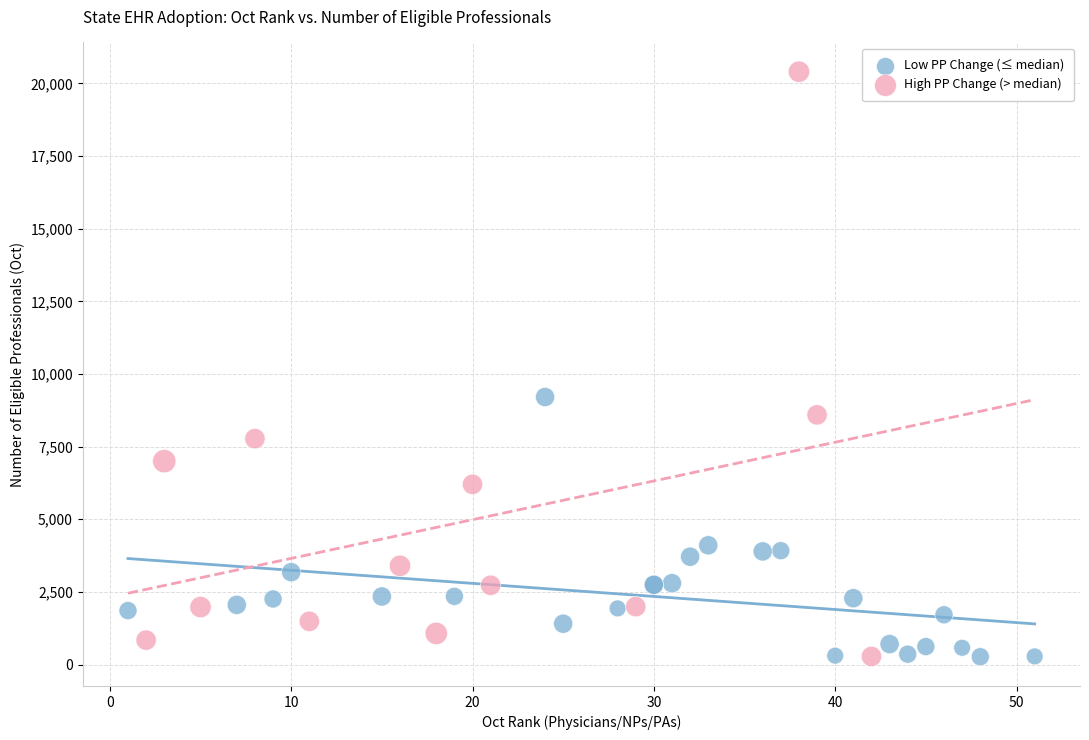

Which series reaches the maximum Y coordinate?

High PP Change (> median)